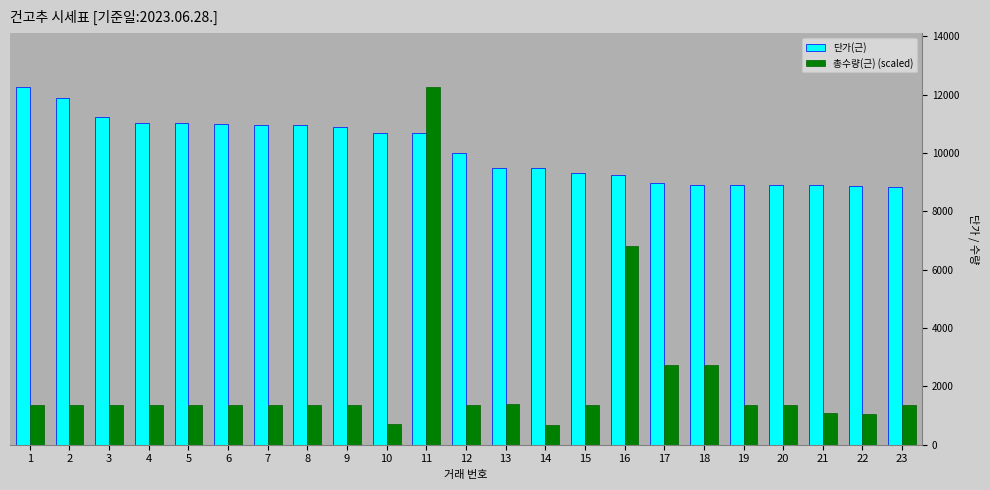

What are all the series names shown in the legend?

단가(근), 총수량(근) (scaled)